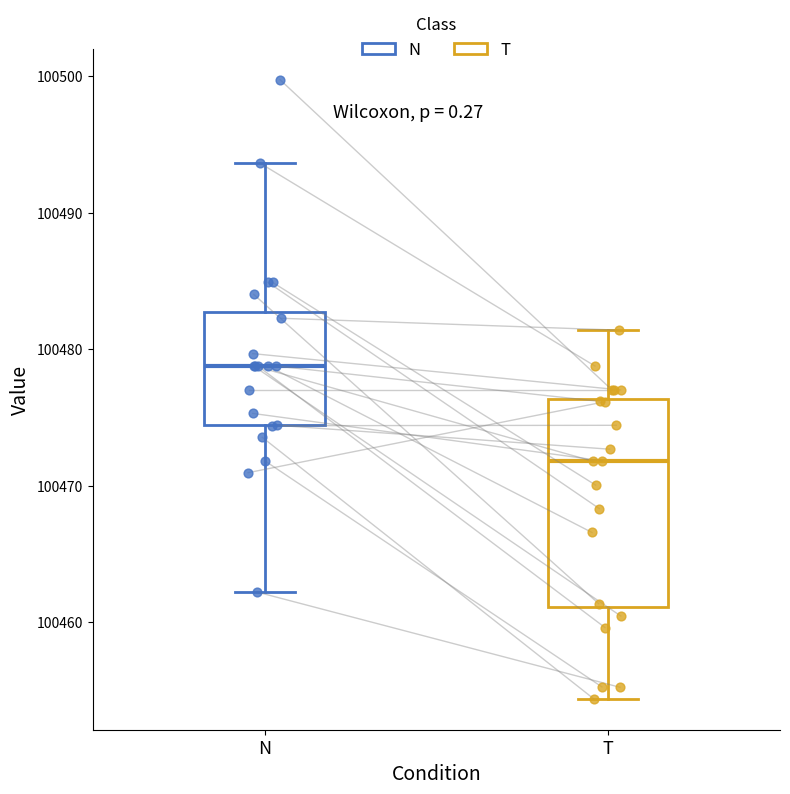

Reading left to right, read every box against the y-axis: the position of its median line, the range the box covers, and the ends of its whiskers. The values are not printed on the chart, so give them approximately, as read against the axis.

N: median 100479, box 100474 to 100483, whiskers 100462 to 100494
T: median 100472, box 100461 to 100476, whiskers 100454 to 100481